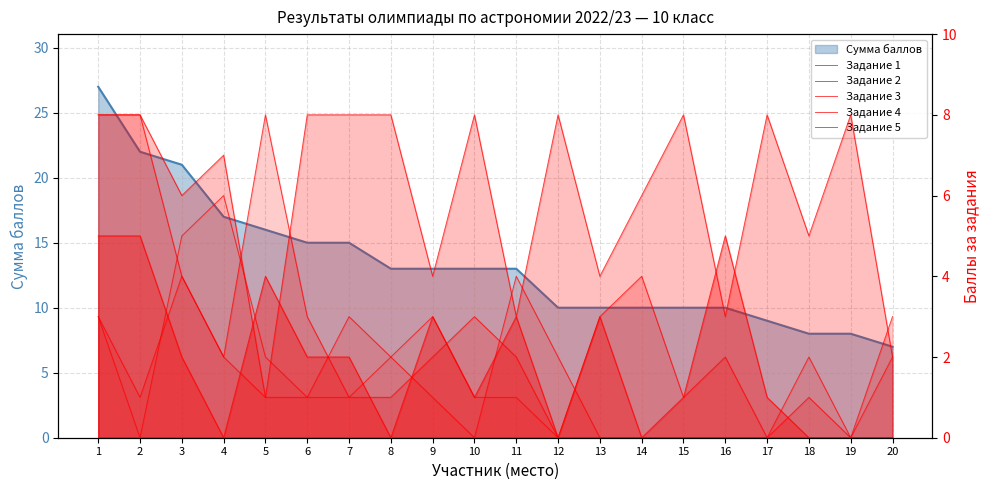

Rank the categories by Задание 4 value from lowest to highest.

10, 13, 14, 15, 16, 17, 19, 2, 5, 6, 9, 4, 8, 12, 18, 20, 1, 7, 3, 11